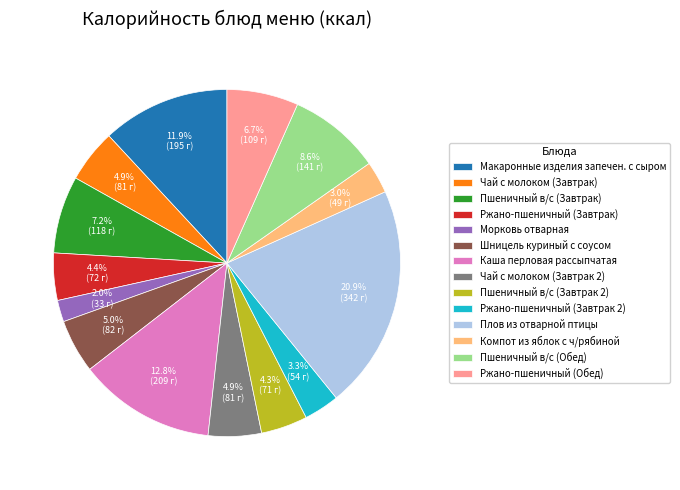

What is the largest slice in the pie chart?

Плов из отварной птицы